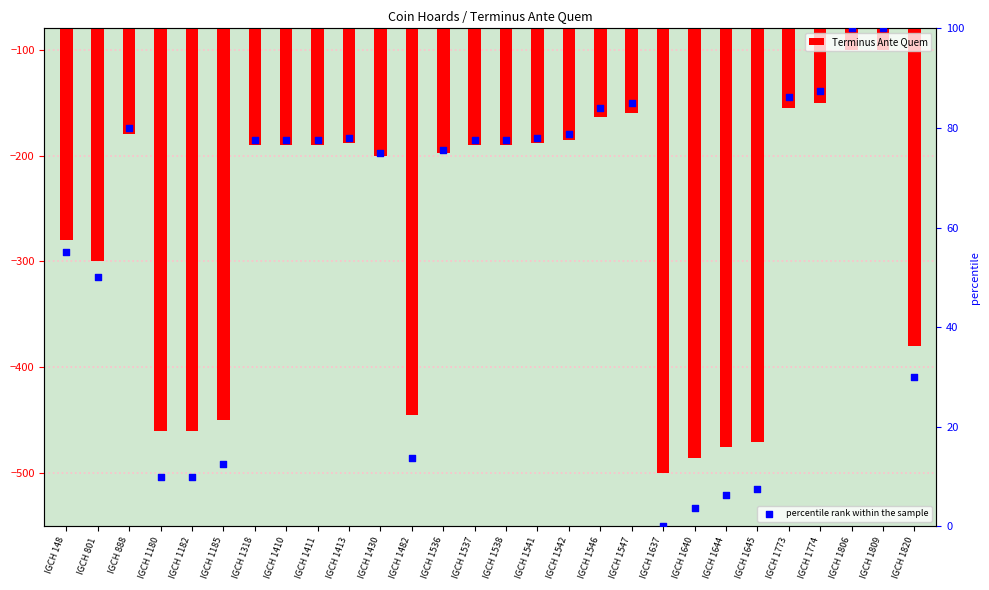

Which series has the largest total across all categories?

percentile rank within the sample